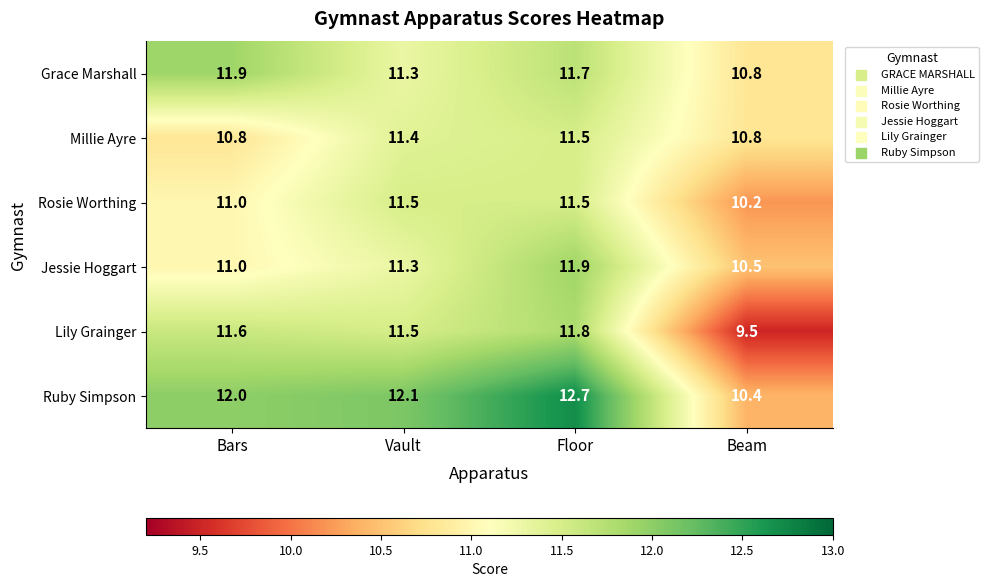

What is the difference between the Grace Marshall values at Floor and Beam?

0.9